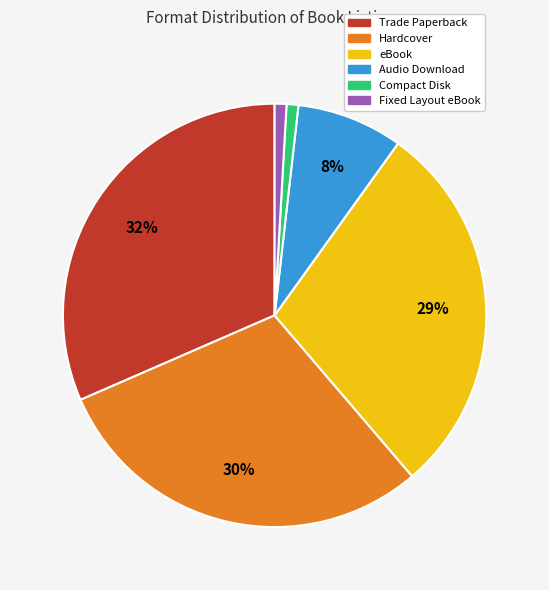

What percentage is the Trade Paperback slice, to the nearest percent?

32%